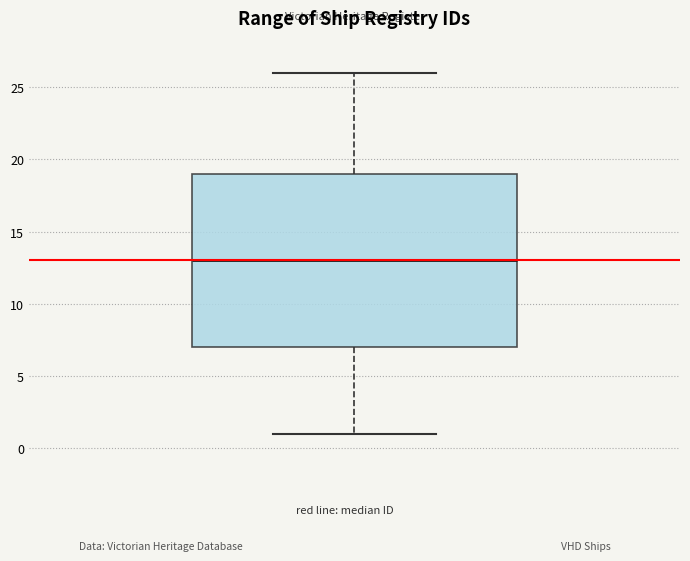

Where does the median line of the box sit on the y-axis? The values are not printed on the chart, so give them approximately, as read against the axis.

13